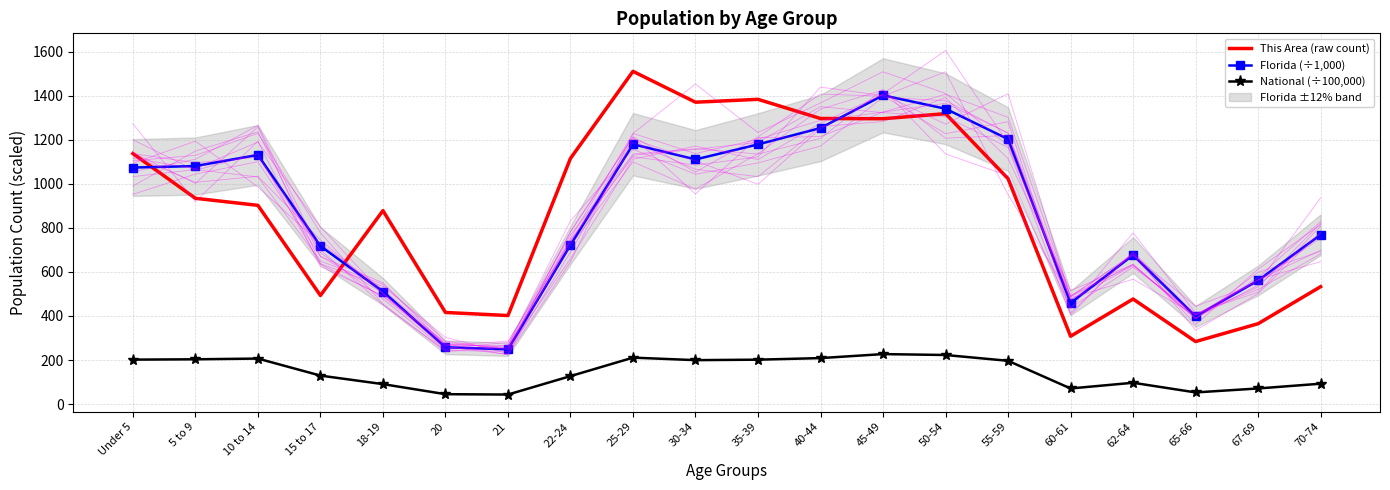

The This Area (raw count) series shows 1370.0 at 30-34. True or false?

True